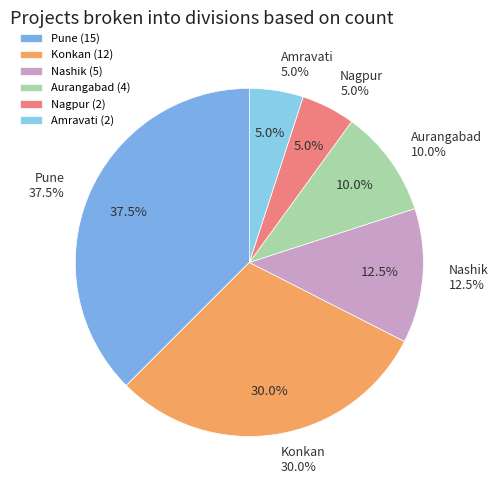

How many slices are in this pie chart?

6